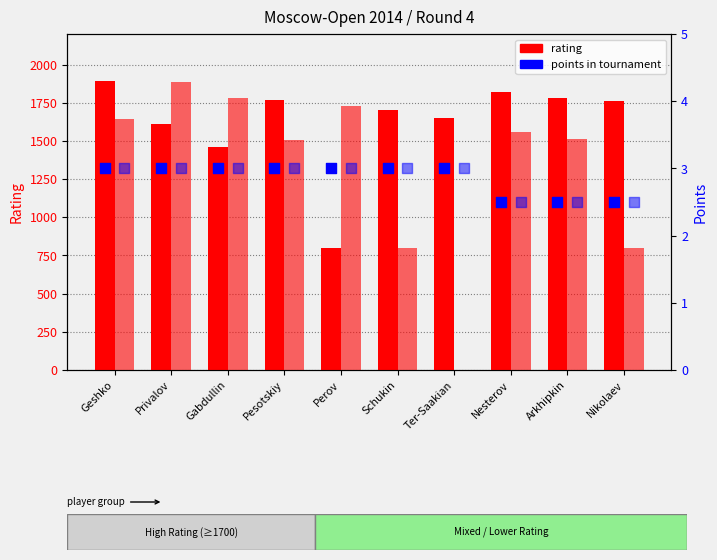

At how many categories does at least one series exceed 253?

10